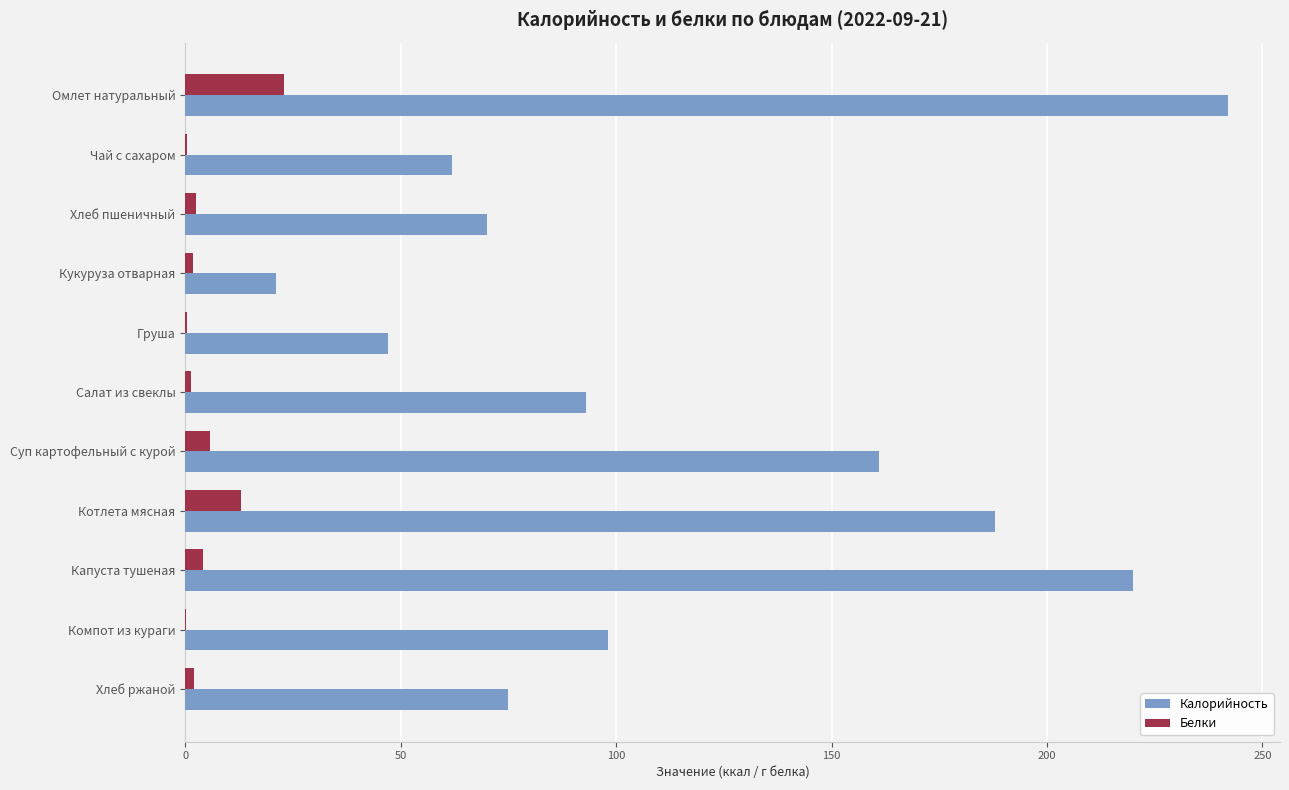

The Калорийность series shows 70.1 at Хлеб пшеничный. True or false?

True